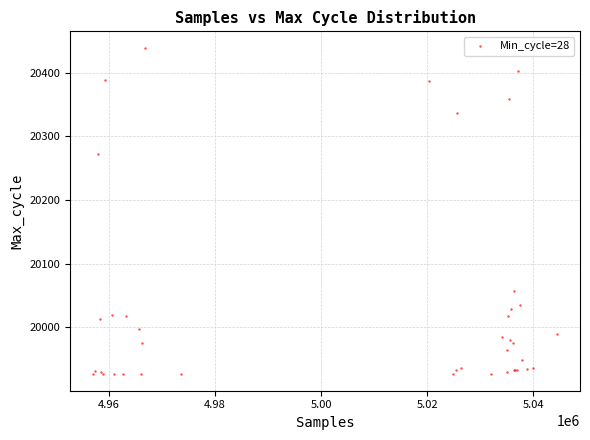

What Y value in the scatter plot is closest to 20182?

20272